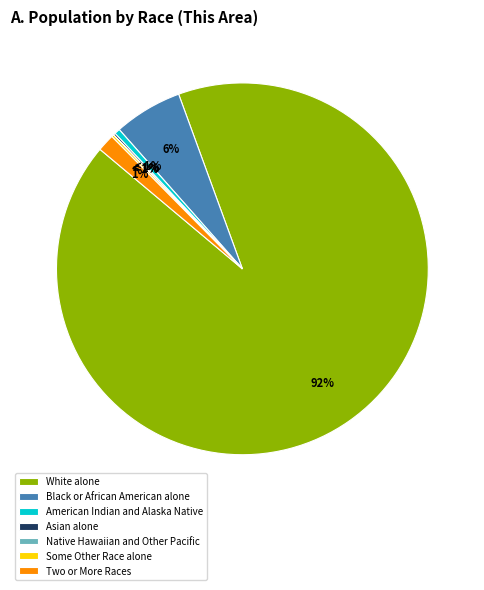

Is there any slice that represents more than half of the pie?

Yes